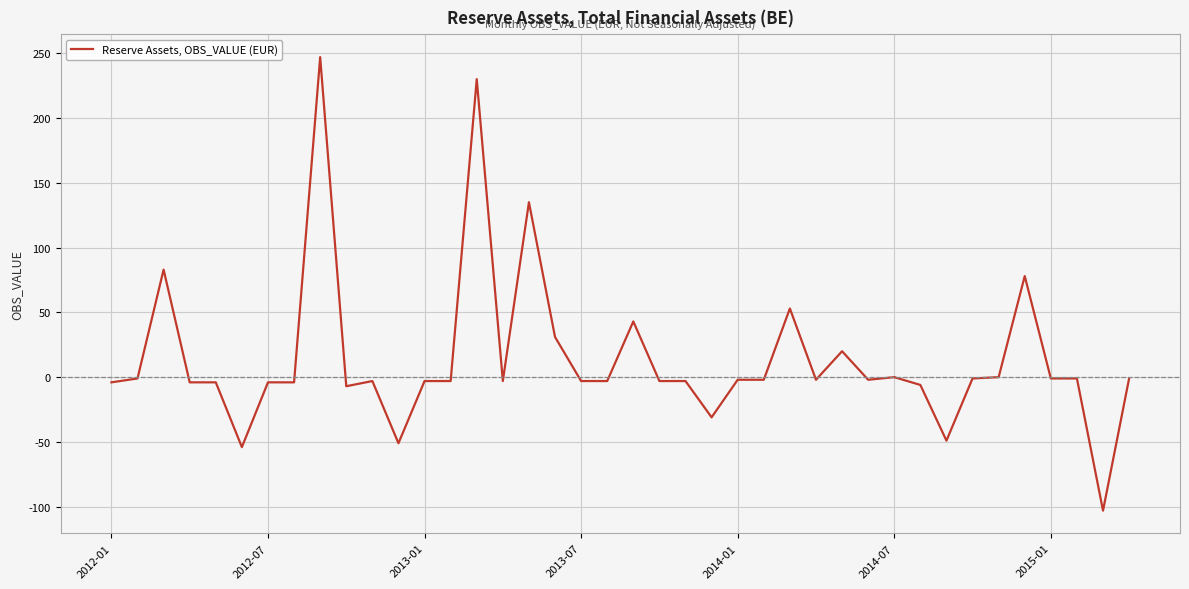

What is the smallest value displayed?

-103